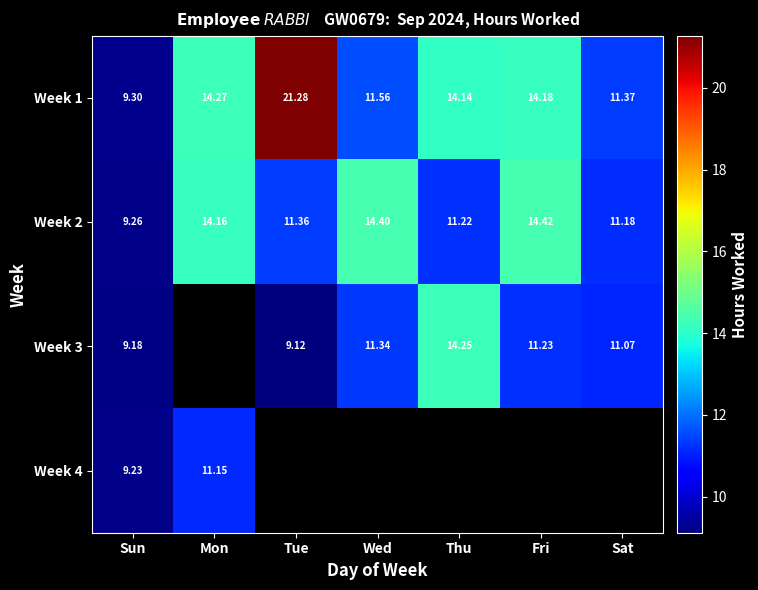

At which label does Week 2 first exceed 11?

Mon